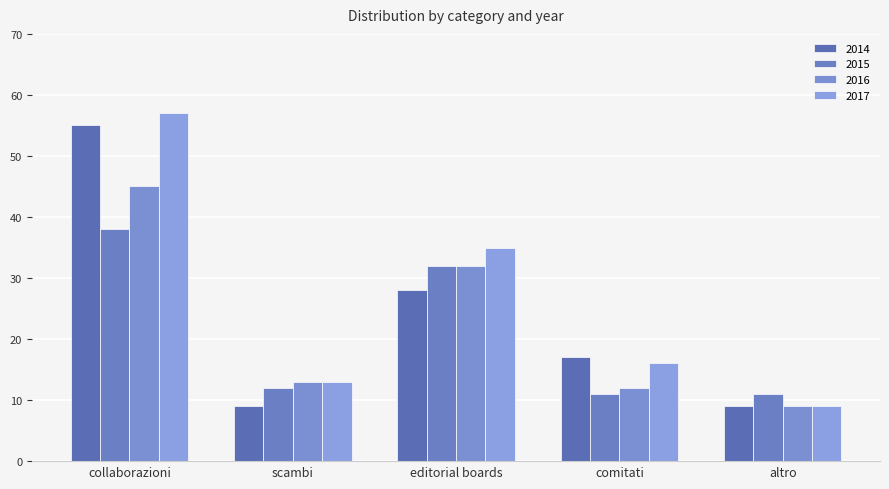

How many bars are there in total?

20